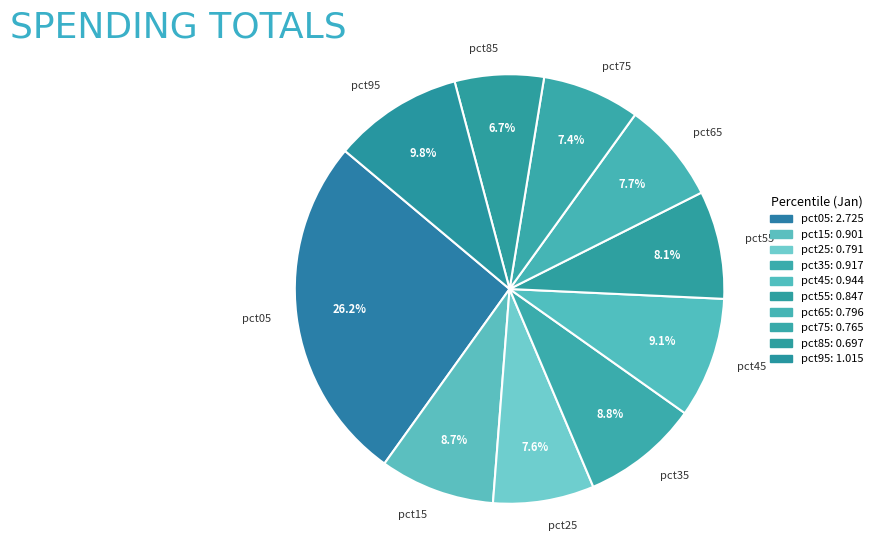

What percentage is the pct15 slice, to the nearest percent?

9%